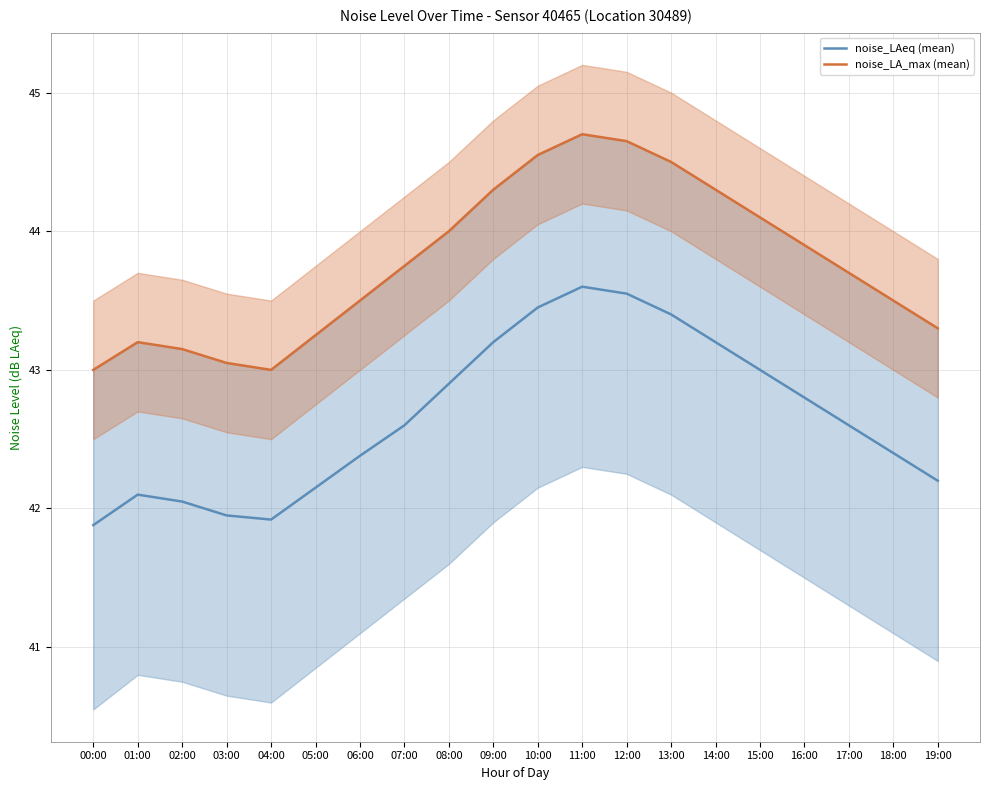

Reading left to right, extract all data points from this chart.

noise_LAeq (mean): 00:00=41.9	01:00=42.1	02:00=42.0	03:00=42.0	04:00=41.9	05:00=42.1	06:00=42.4	07:00=42.6	08:00=42.9	09:00=43.2	10:00=43.5	11:00=43.6	12:00=43.5	13:00=43.4	14:00=43.2	15:00=43.0	16:00=42.8	17:00=42.6	18:00=42.4	19:00=42.2
noise_LA_max (mean): 00:00=43.0	01:00=43.2	02:00=43.1	03:00=43.0	04:00=43.0	05:00=43.2	06:00=43.5	07:00=43.8	08:00=44.0	09:00=44.3	10:00=44.5	11:00=44.7	12:00=44.6	13:00=44.5	14:00=44.3	15:00=44.1	16:00=43.9	17:00=43.7	18:00=43.5	19:00=43.3